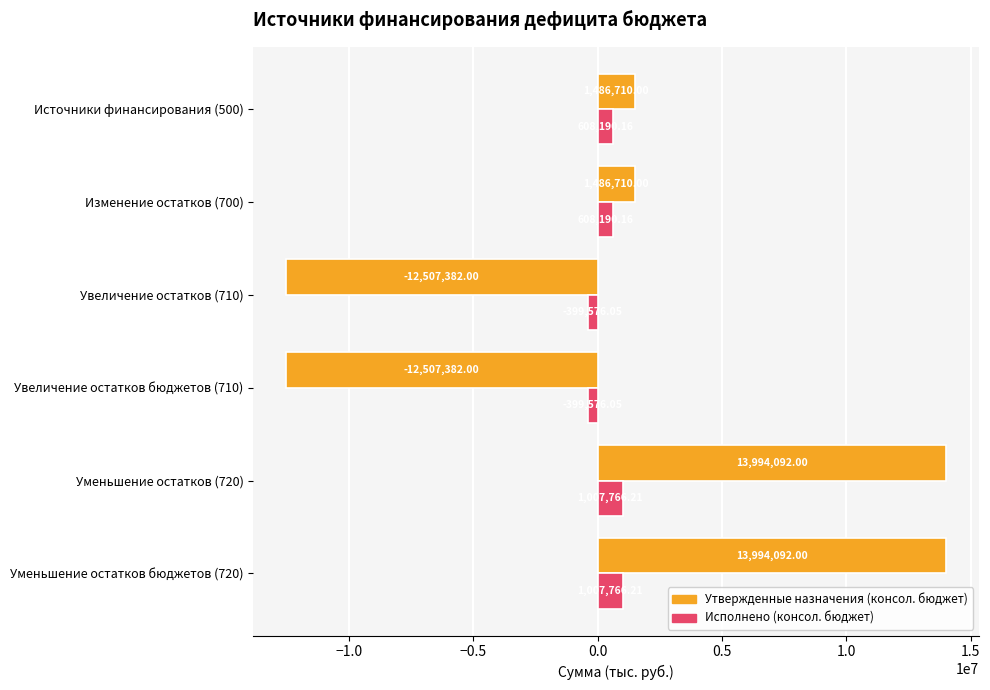

Is the value of Утвержденные назначения (консол. бюджет) at Увеличение остатков бюджетов (710) greater than the value of Исполнено (консол. бюджет) at Увеличение остатков бюджетов (710)?

No